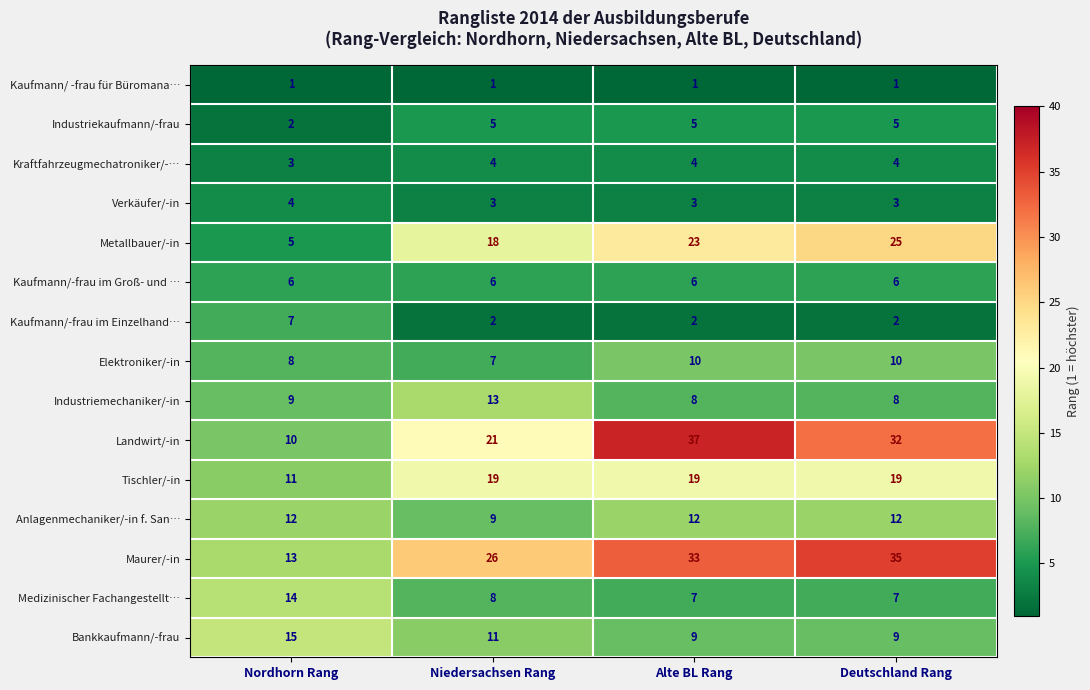

Is it true that Bankkaufmann/-frau equals 16 at Deutschland Rang?

False